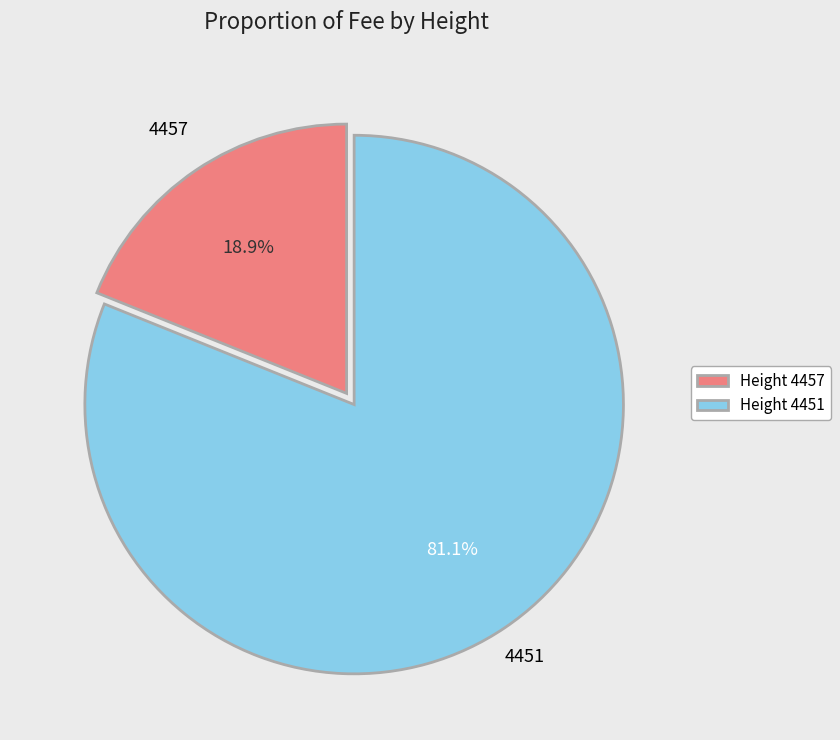

Which category accounts for the majority?

Height 4451